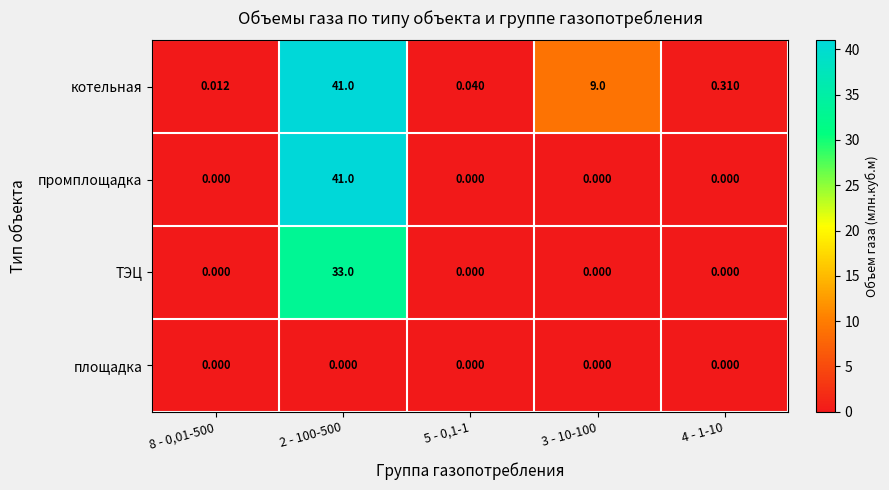

Which series changed the most between 8 - 0,01-500 and 3 - 10-100?

котельная